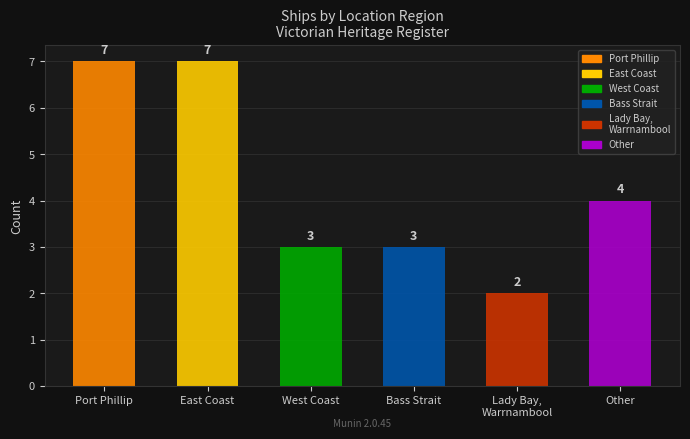

What is the sum of the values at West Coast and East Coast?

10